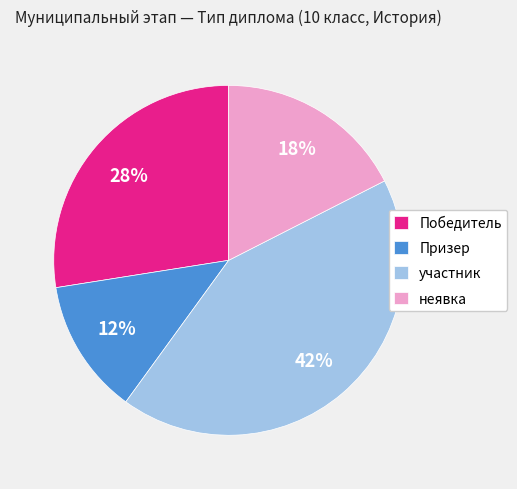

Which has a higher value, Победитель or участник?

участник